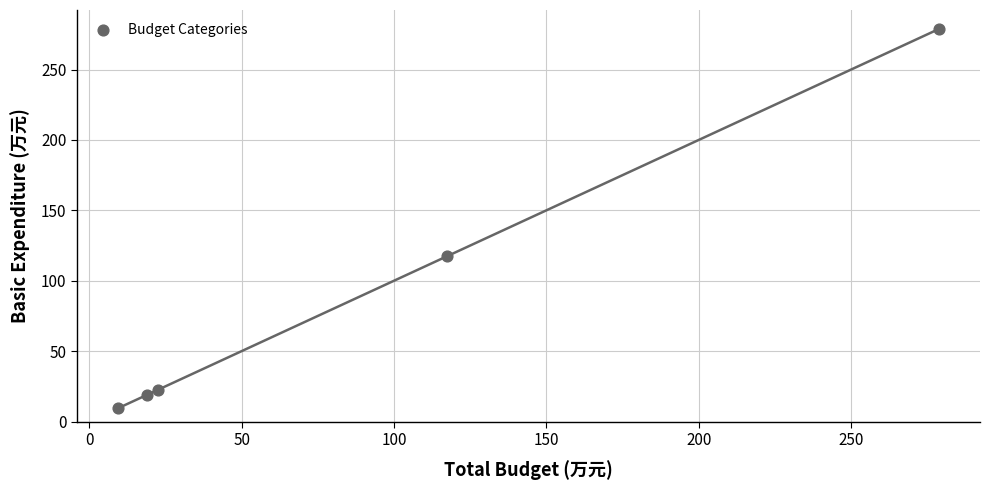

What Y value in the scatter plot is closest to 144?

117.3